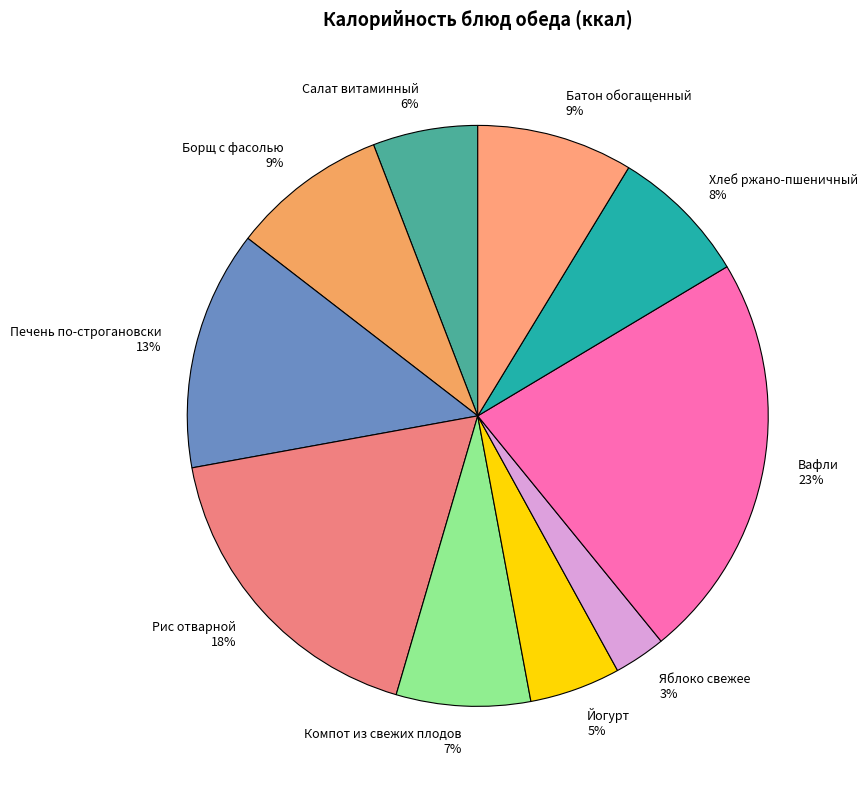

Between Йогурт and Печень по-строгановски, which is larger?

Печень по-строгановски